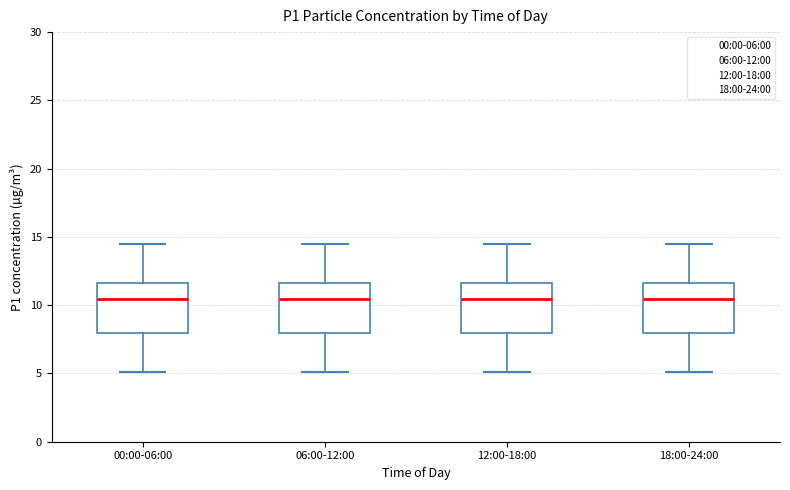

Reading left to right, transcribe this box plot: for each box, give where its median line is, the range the box spans, and where its two whiskers end, as read against the y-axis. The values are not printed on the chart, so give them approximately, as read against the axis.

00:00-06:00: median 10.5, box 8.0 to 11.5, whiskers 5.0 to 14.5
06:00-12:00: median 10.5, box 8.0 to 11.5, whiskers 5.0 to 14.5
12:00-18:00: median 10.5, box 8.0 to 11.5, whiskers 5.0 to 14.5
18:00-24:00: median 10.5, box 8.0 to 11.5, whiskers 5.0 to 14.5